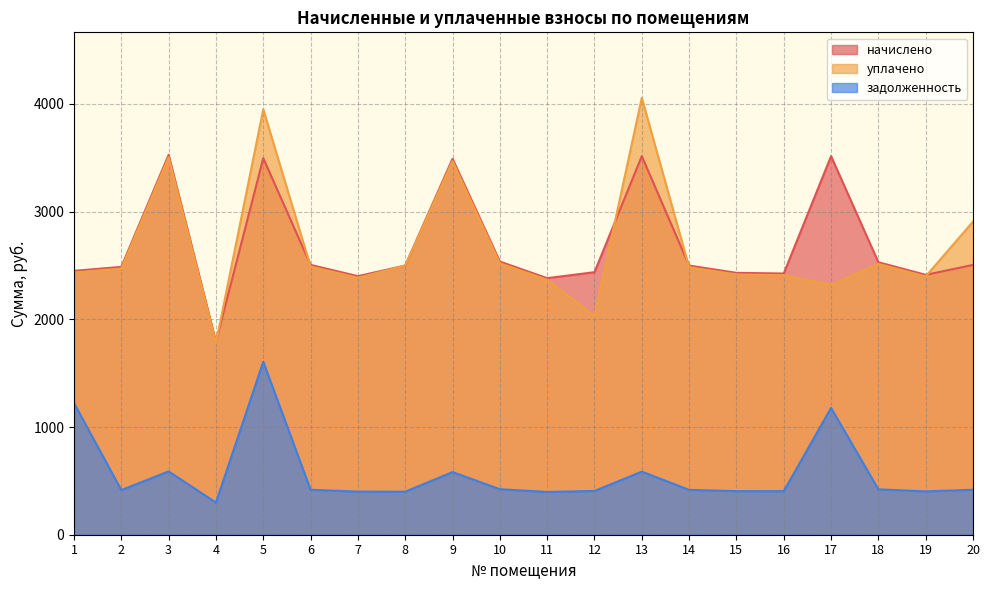

How many values in the уплачено series exceed 2483?

10